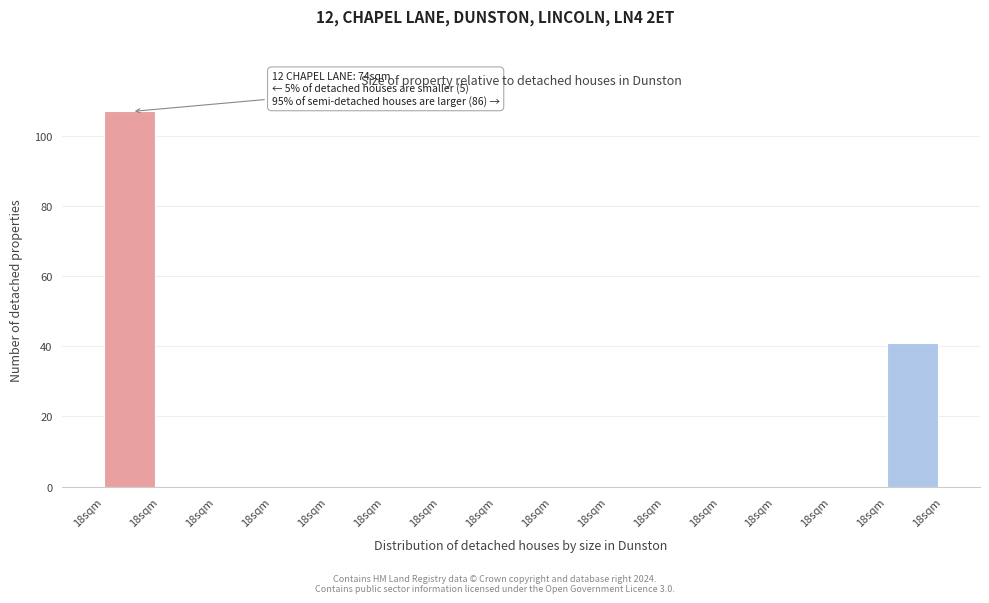

How many distinct data groups are displayed?

1